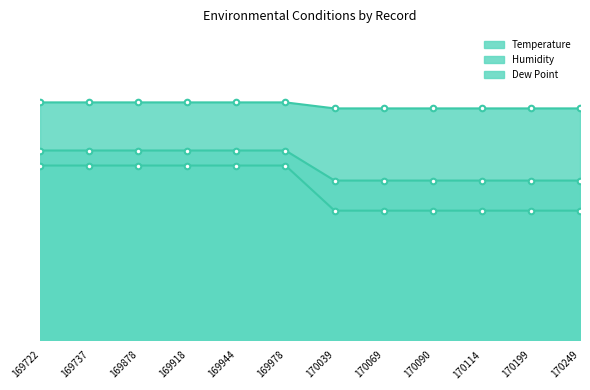

What is the minimum value for Dew Point?

53